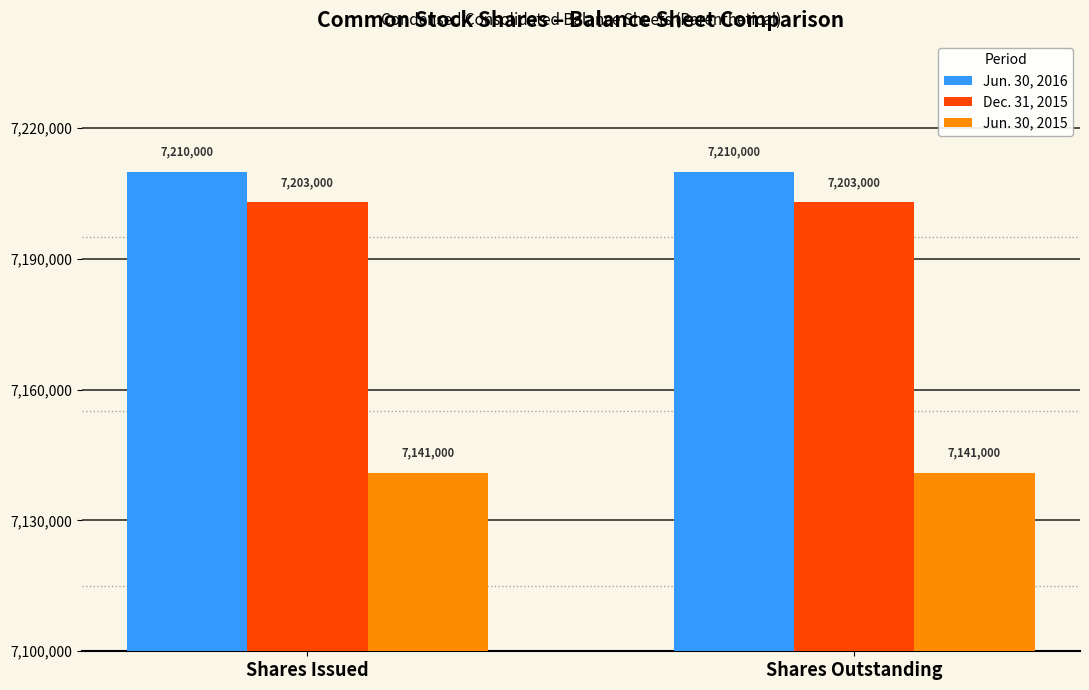

What is the label of the 1st bar from the left?

Shares Issued